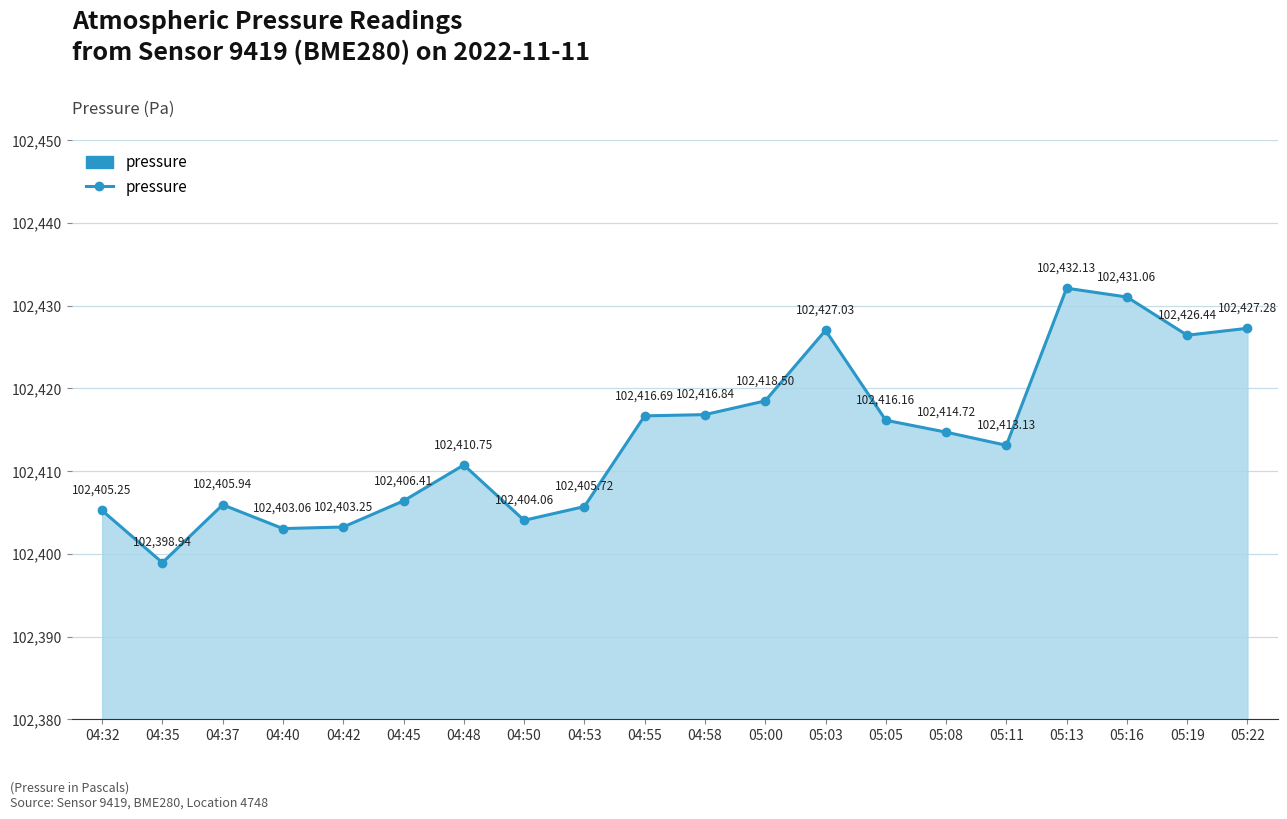

At which category does the chart reach its peak across all series?

05:13